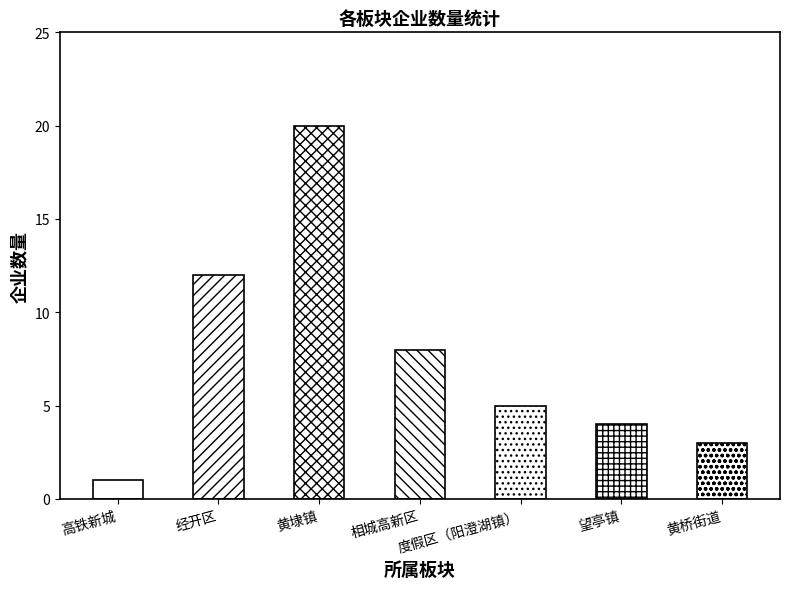

What is the change in value from 相城高新区 to 黄桥街道?

-5